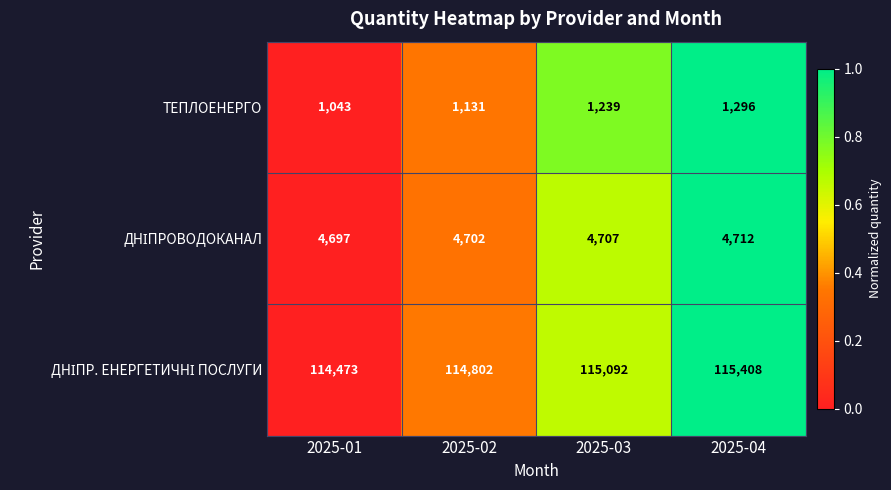

At which category does the chart reach its minimum across all series?

2025-01